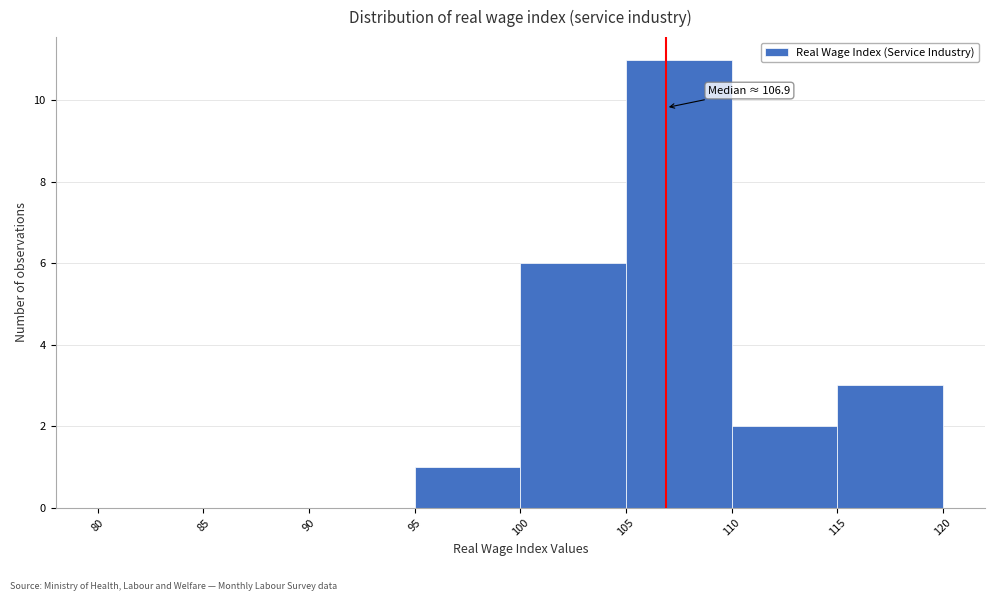

Over which range of the x-axis is the bar tallest?

105 to 110